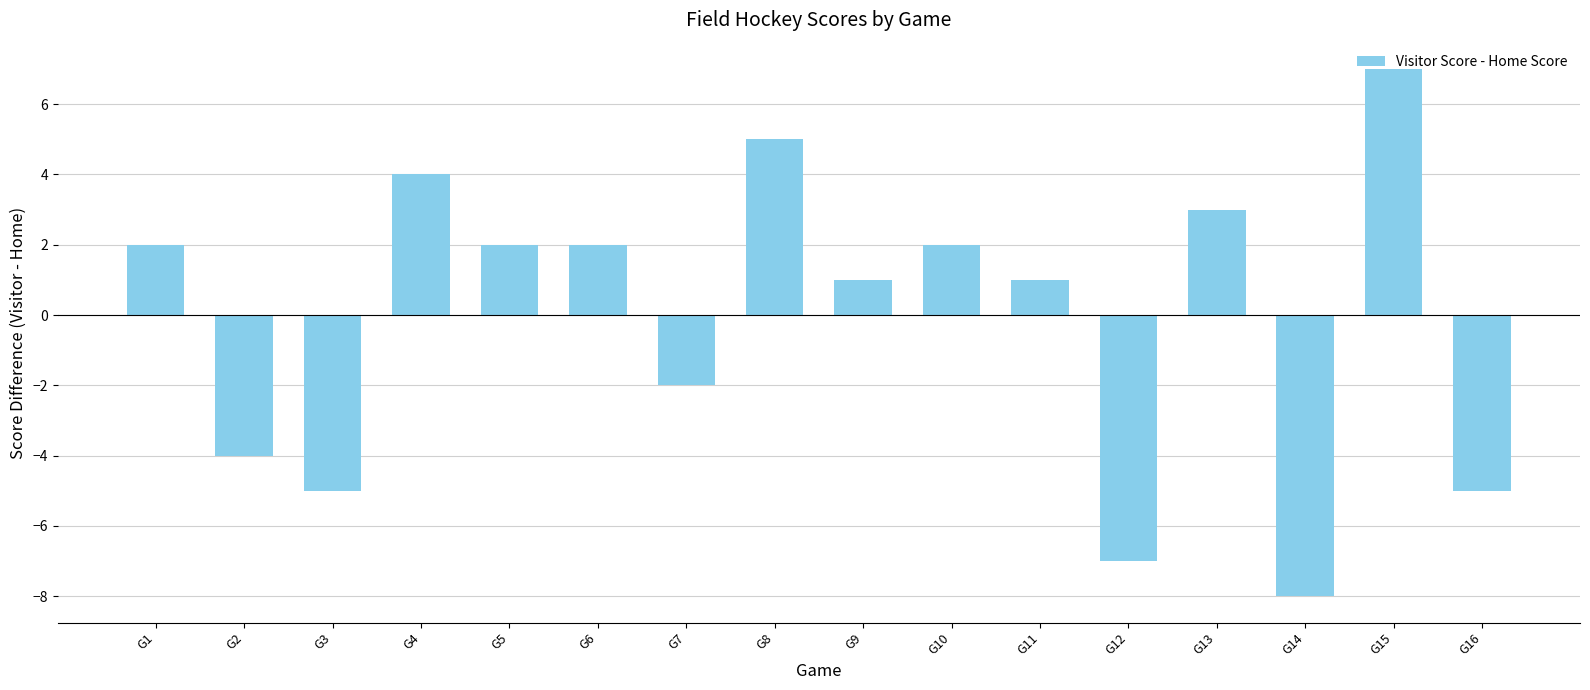

What is the value of the 15th bar from the left?

7